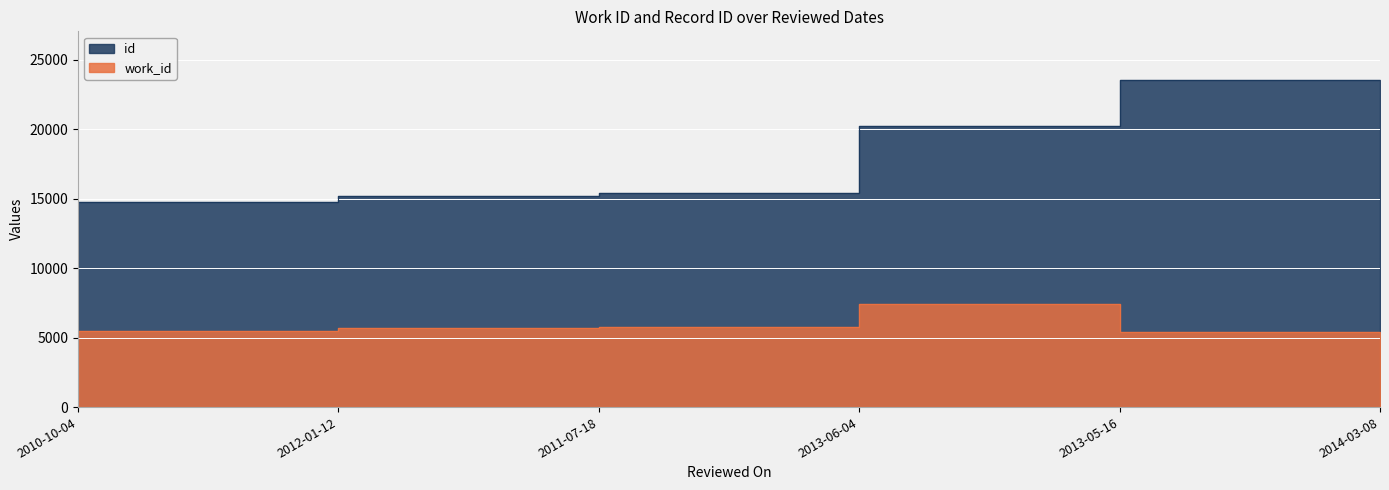

What is the label of the 5th point from the left?

2013-05-16